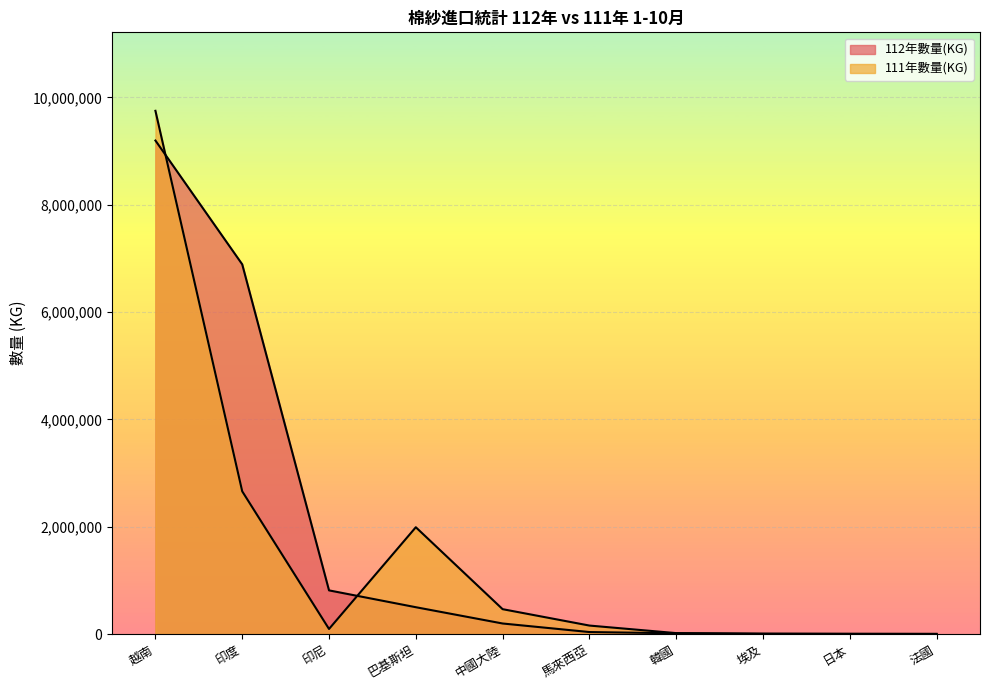

The 112年數量(KG) series shows 13435 at 韓國. True or false?

True